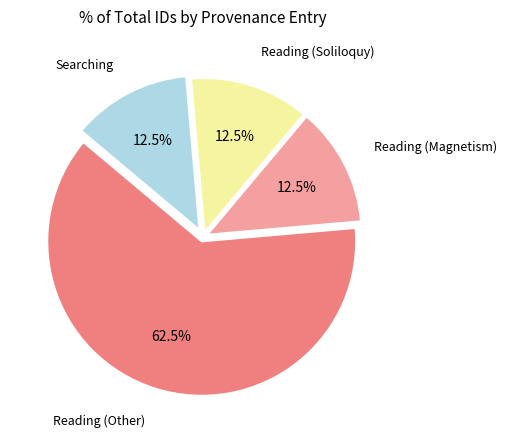

Does any single category account for the majority?

Yes